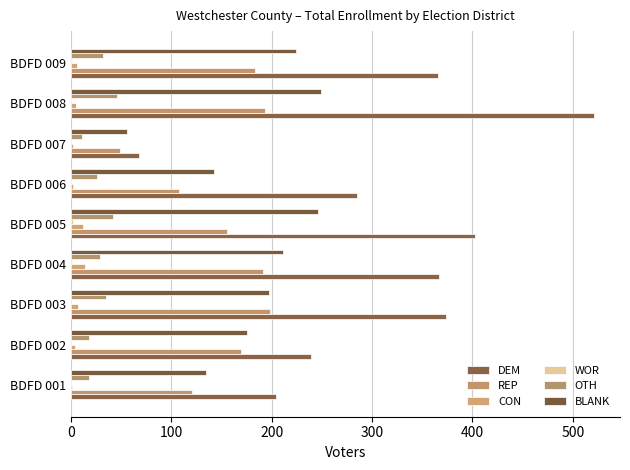

What is the difference between the maximum and minimum values in the CON series?

13